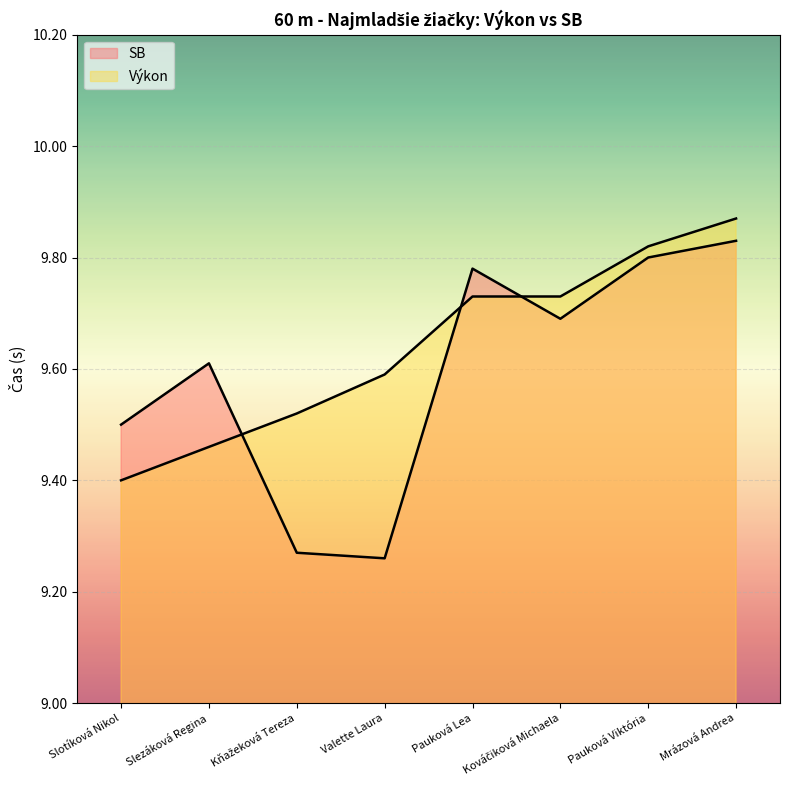

What is the label of the 4th point from the right?

Pauková Lea